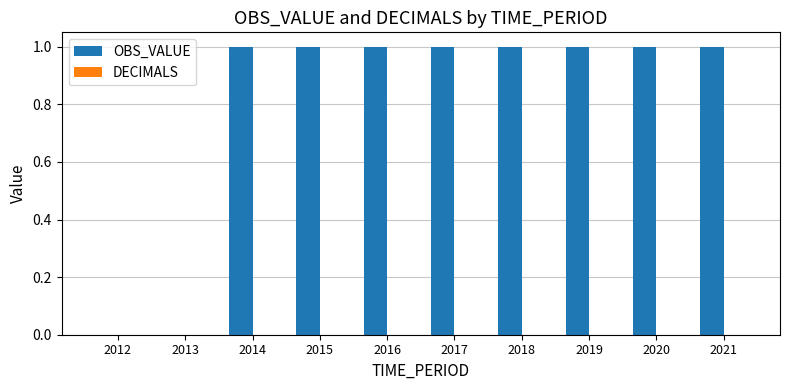

Count the number of categories in the chart.

10